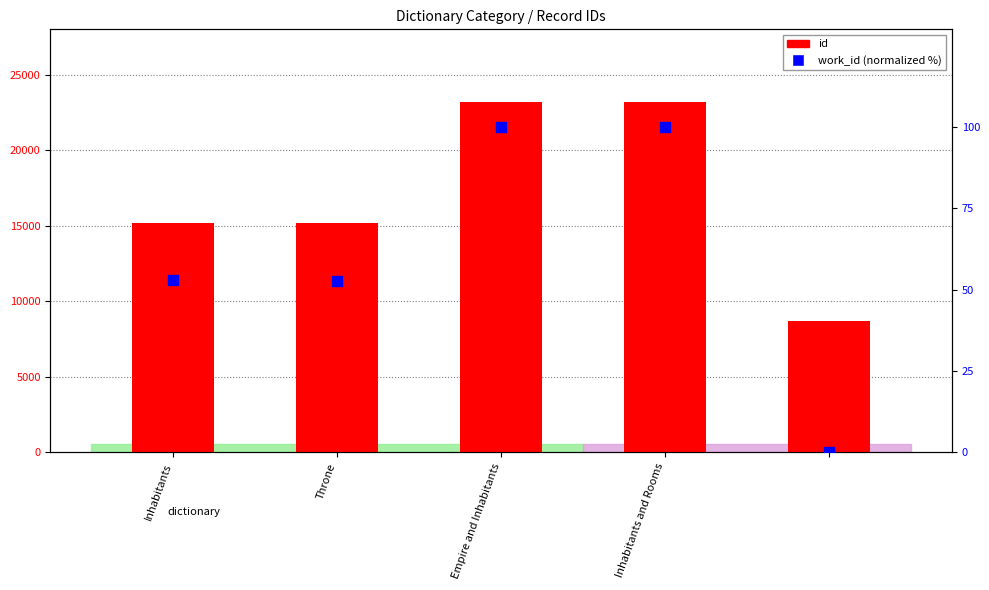

Is the value of work_id at Inhabitants greater than the value of id at Inhabitants and Rooms?

No